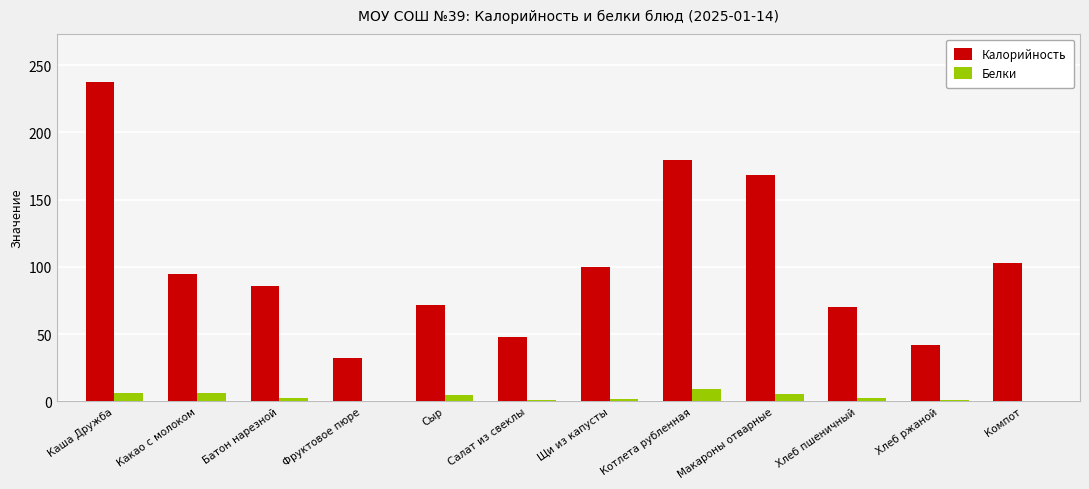

What is the highest value of the Белки series?

9.2